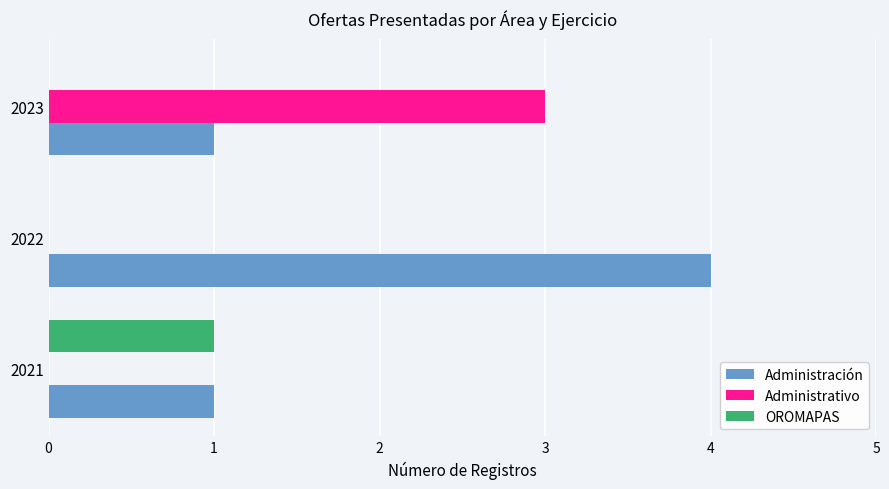

What is the total value across all series at 2022?

4